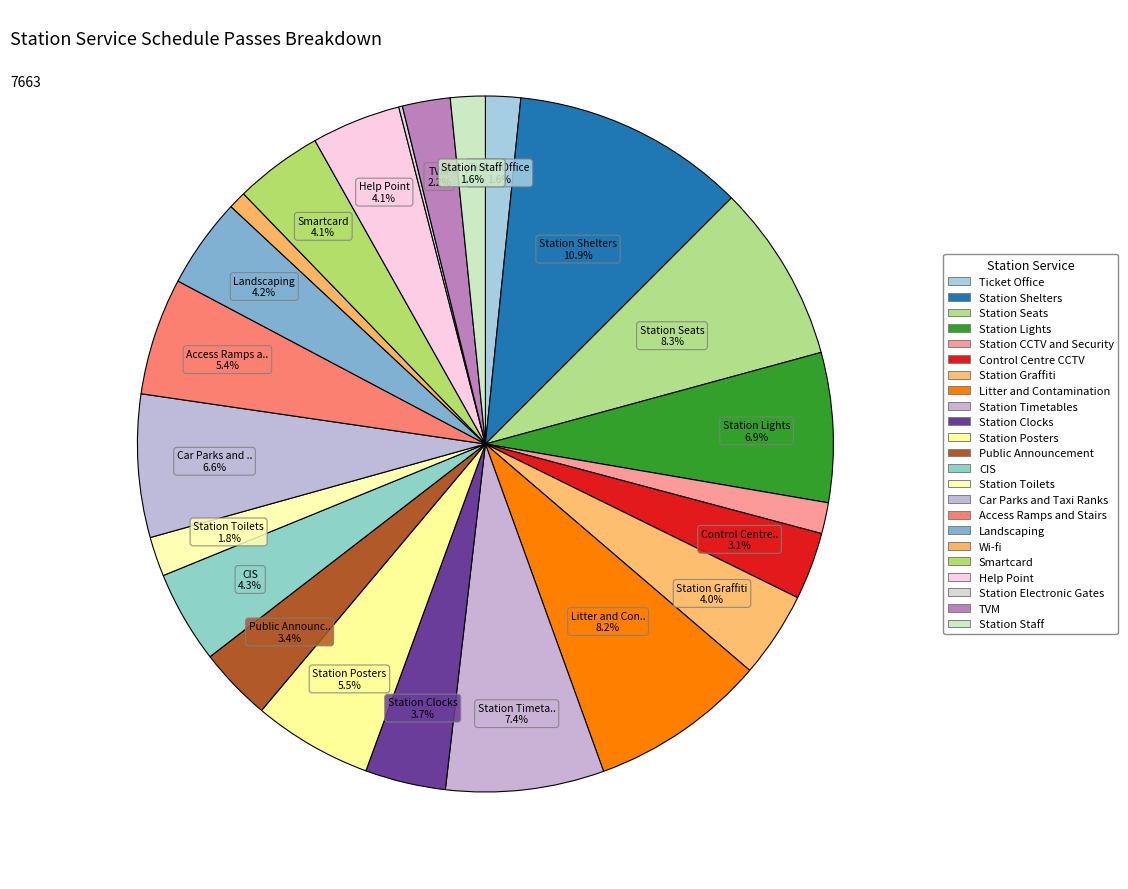

Combined, do Smartcard and Car Parks and Taxi Ranks account for over 50%?

No